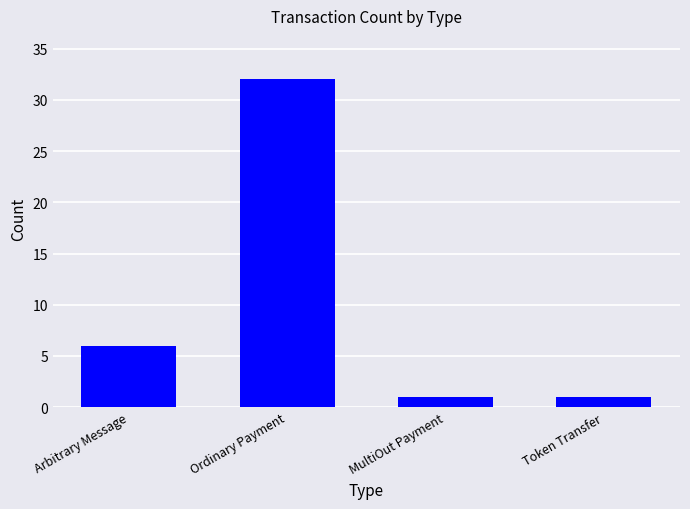

What is the minimum value shown in the chart?

1